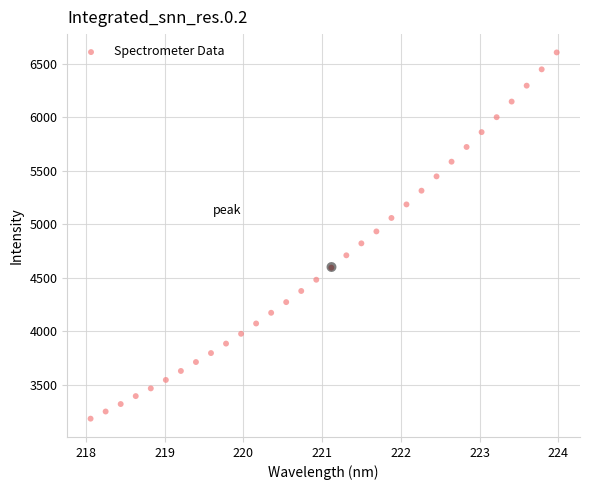

What is the range of Y values (max minus min)?

3422.7